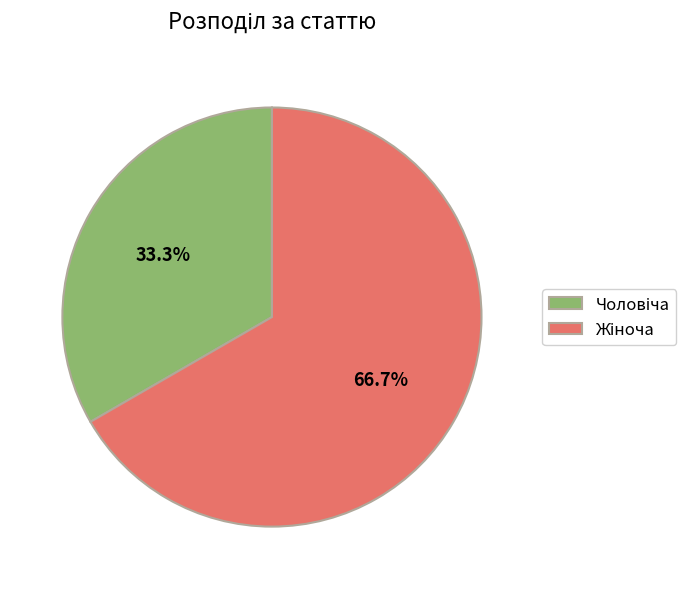

Does any single category account for the majority?

Yes